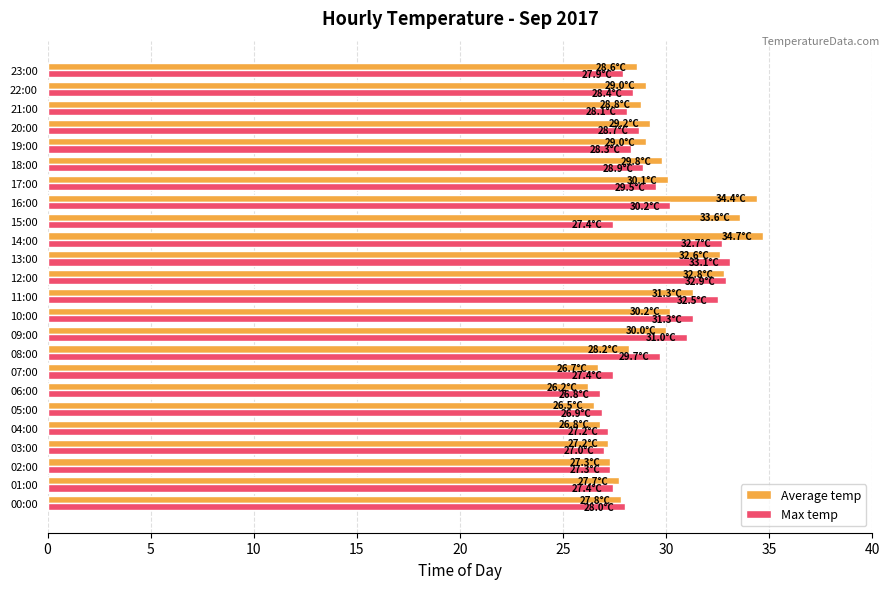

Which series has the widest spread of values?

Average temp